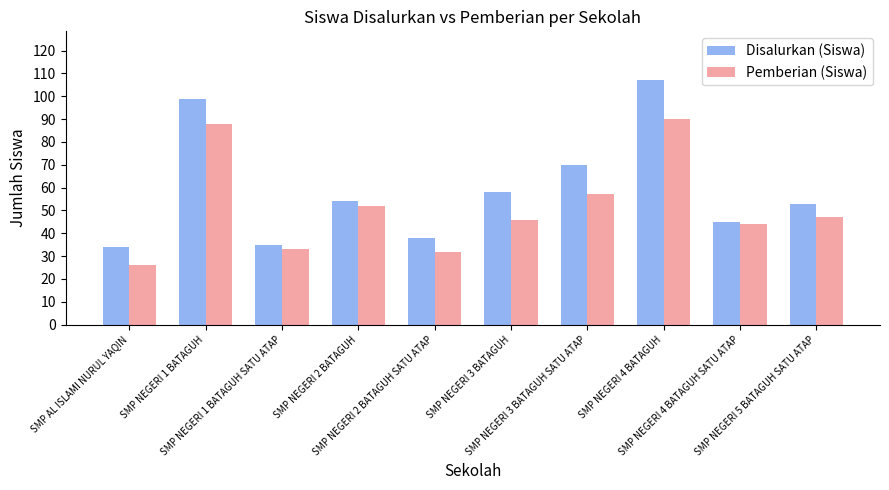

What is the difference between the maximum and minimum values in the Pemberian (Siswa) series?

64